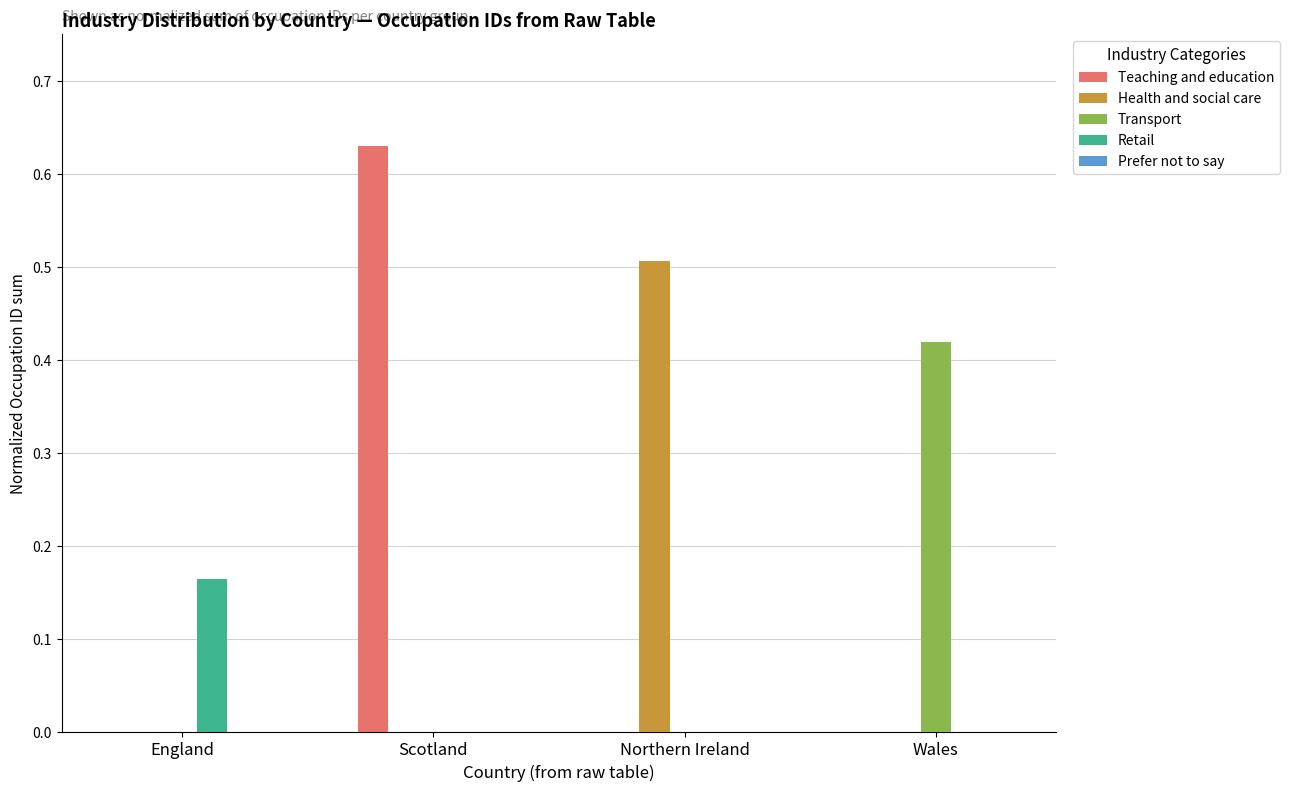

The Teaching and education series shows 0.4 at Scotland. True or false?

False